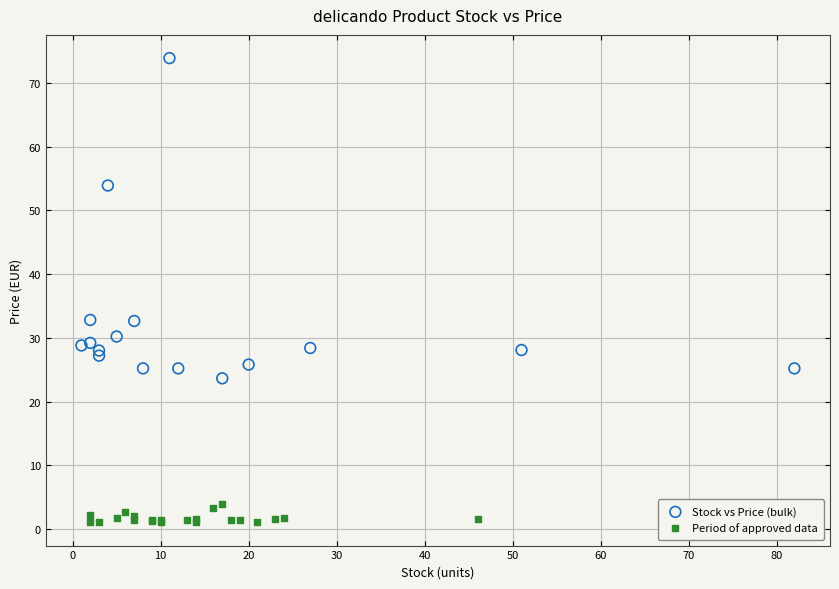

Which series contains the lowest Y value?

Period of approved data